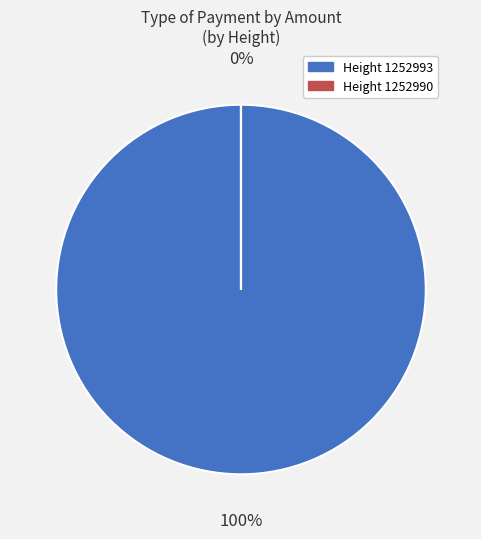

Does 1252990 represent more than half of the total?

No